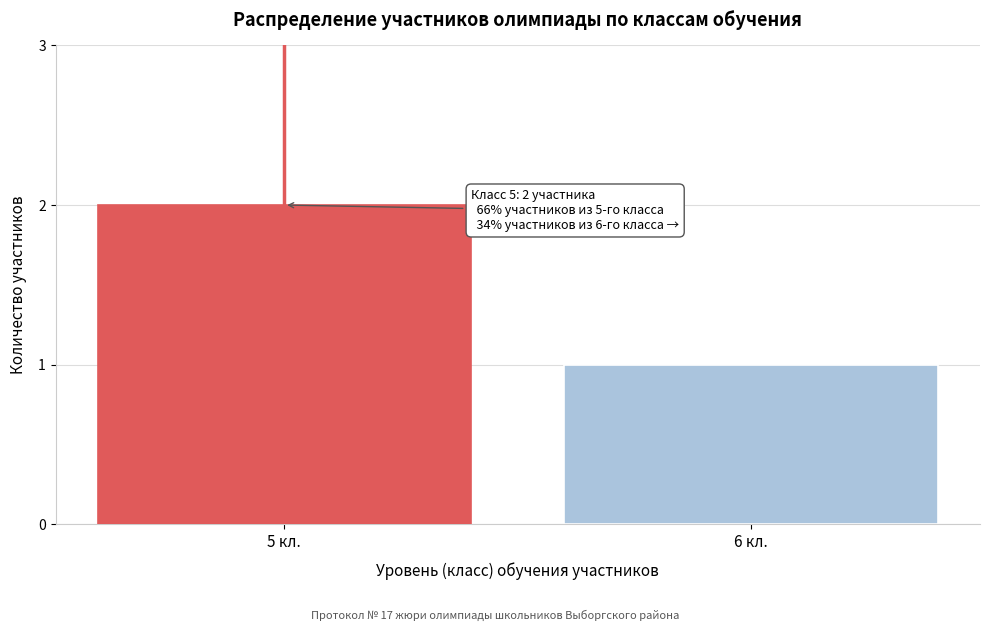

Reading left to right, list all the values displayed in this chart.

2	1